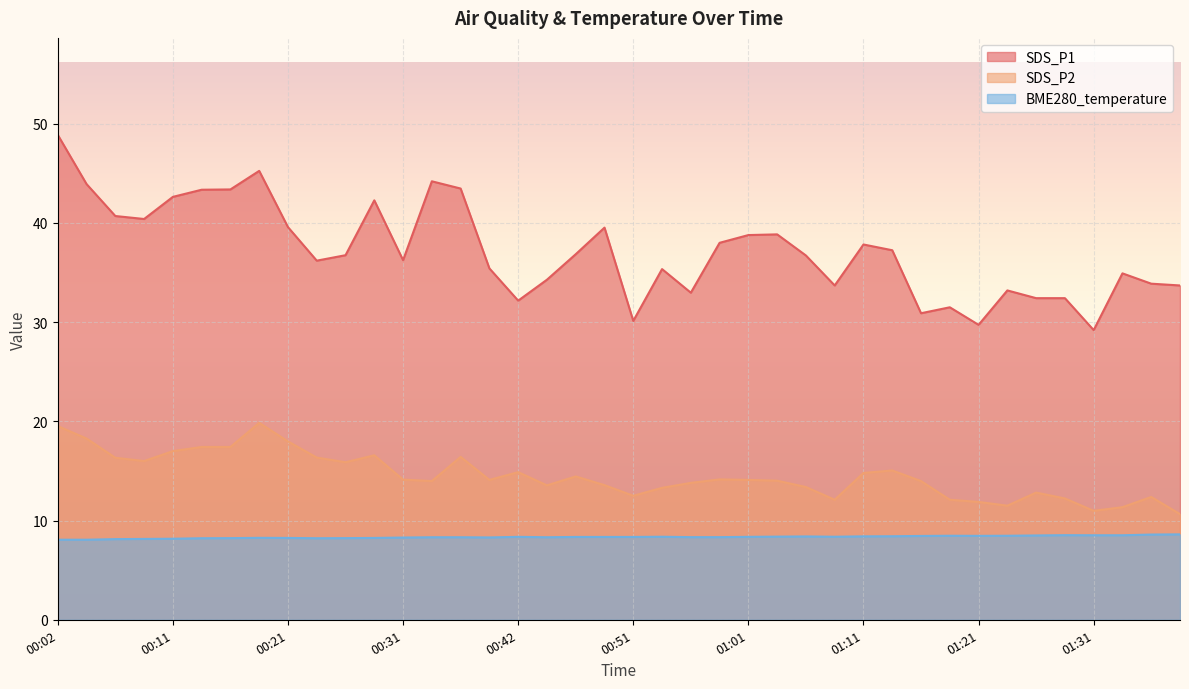

Does the chart display data point markers on the line(s)?

No